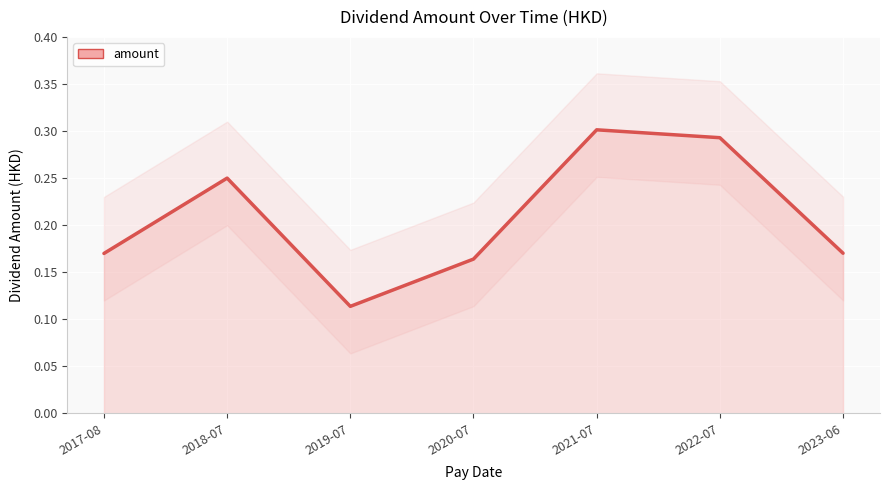

The chart shows a value of 0.2 at 2018-07. True or false?

True